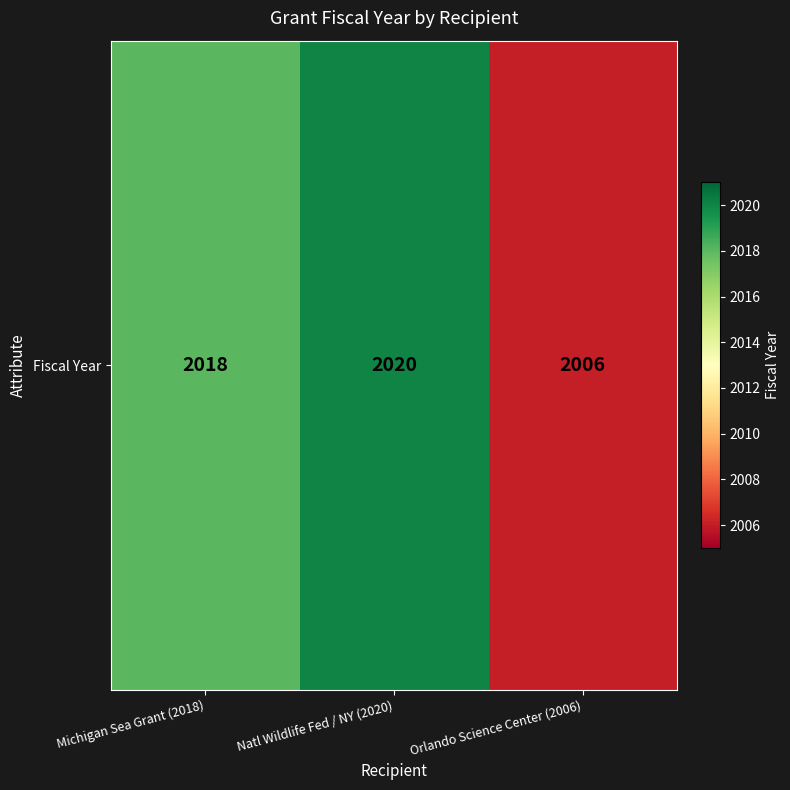

What is the ratio of the value at Orlando Science Center (2006) to the value at Michigan Sea Grant (2018)?

1.0